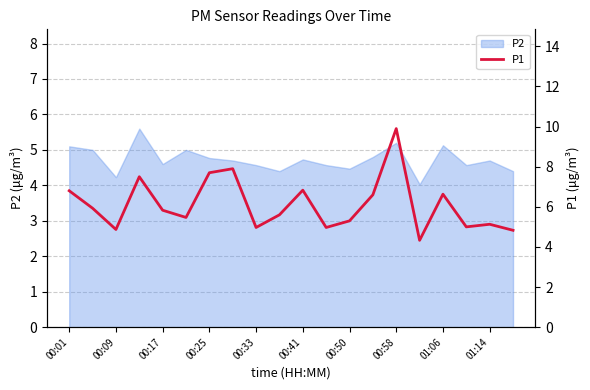

What is the minimum value for P2?

4.0